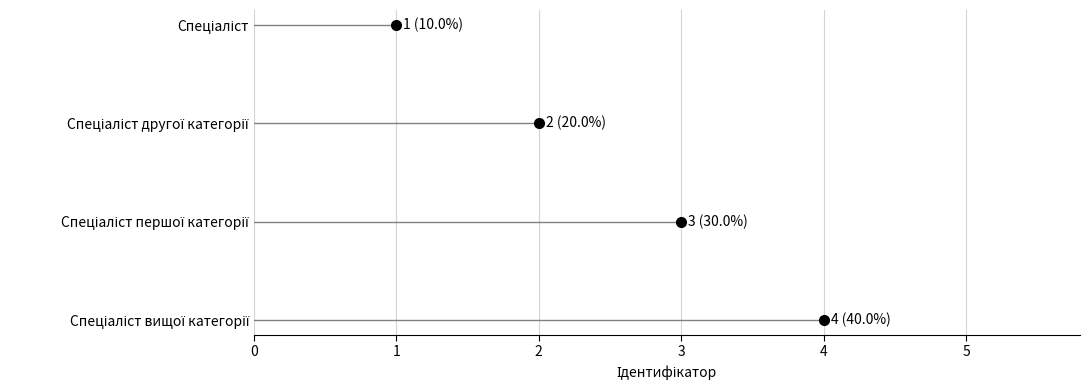

Rank the categories by value from lowest to highest.

Спеціаліст, Спеціаліст другої категорії, Спеціаліст першої категорії, Спеціаліст вищої категорії